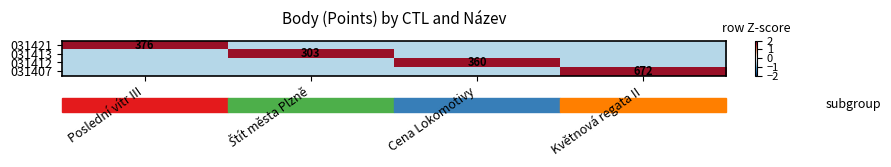

What is the difference between the highest and lowest values at Štít města Plzně?

2.3